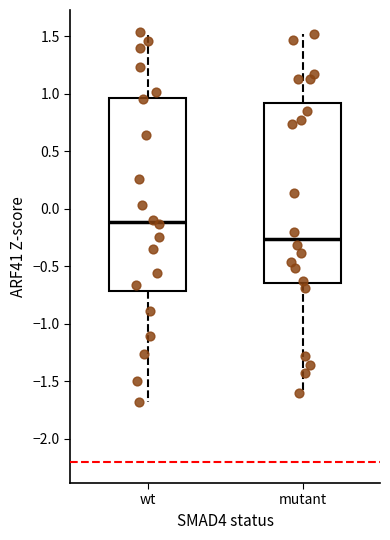

Where is the upper edge of the box for mutant on the y-axis? The values are not printed on the chart, so give them approximately, as read against the axis.

0.90